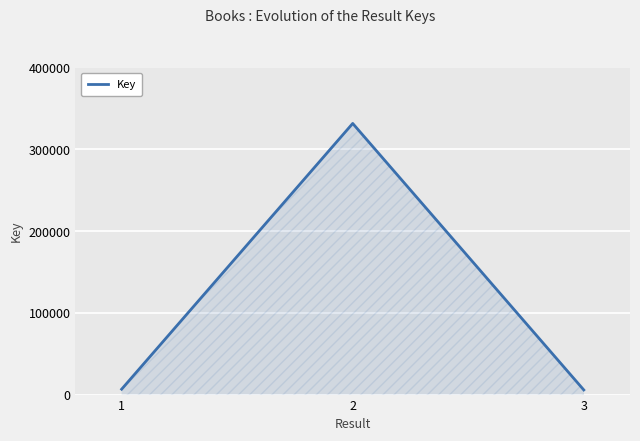

Read the value at 2, to the nearest 100.

331600